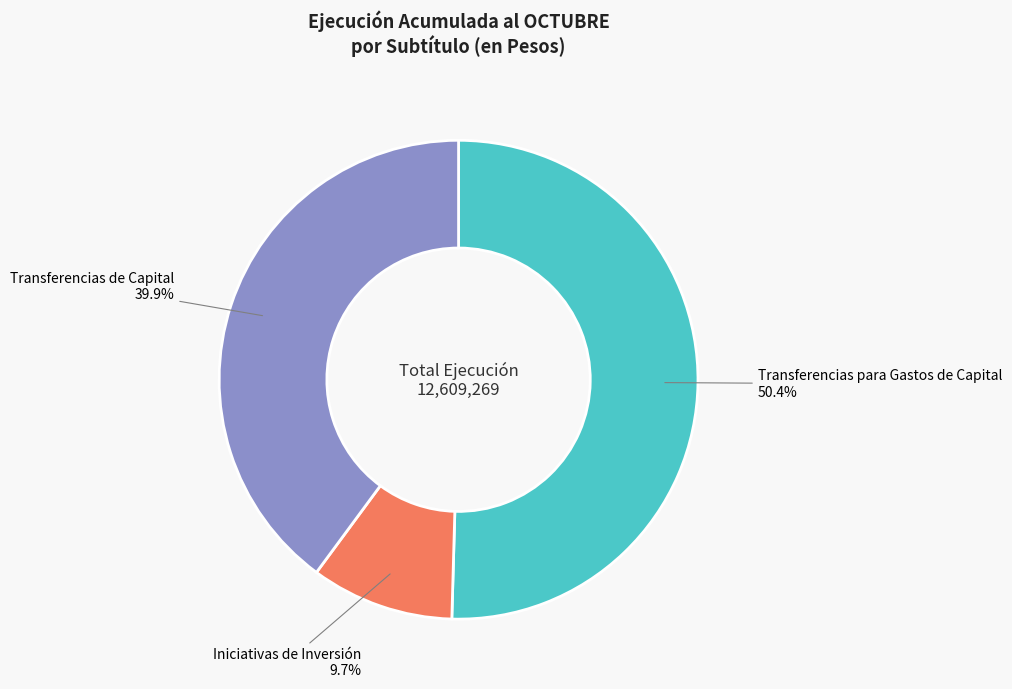

To the nearest percent, what is the difference between the Iniciativas de Inversión and Transferencias para Gastos de Capital slice percentages?

41%